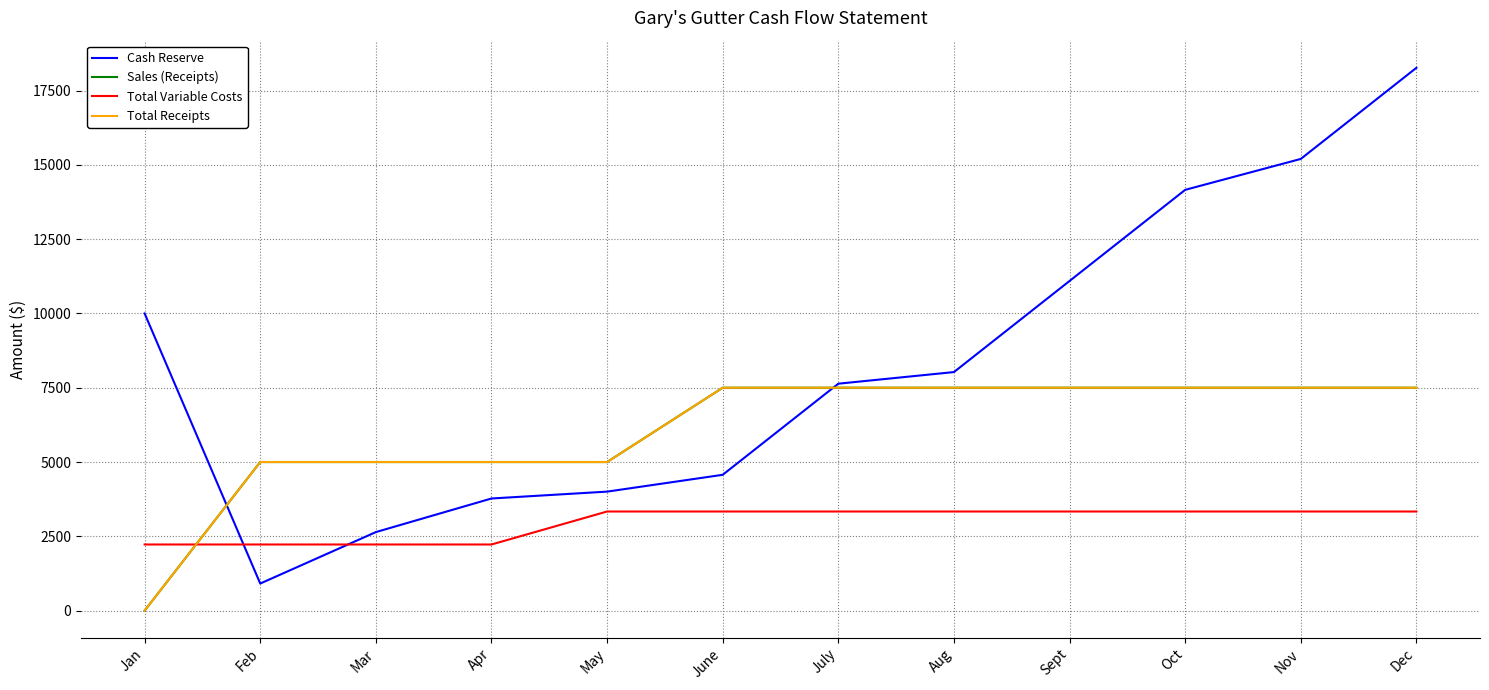

Which series has the widest spread of values?

Cash Reserve